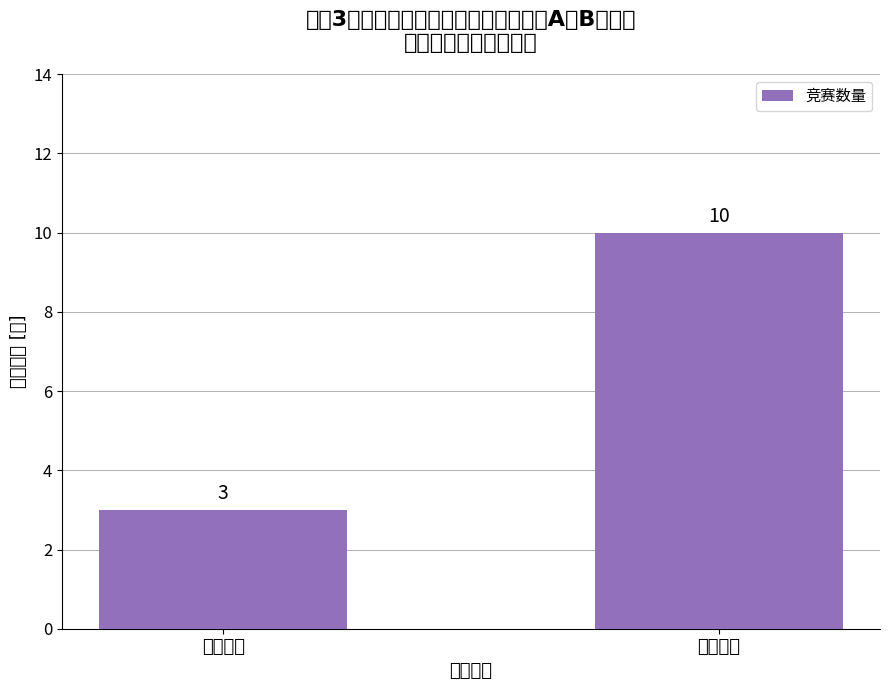

What is the difference between the values at 综合素质 and 科研创新?

7